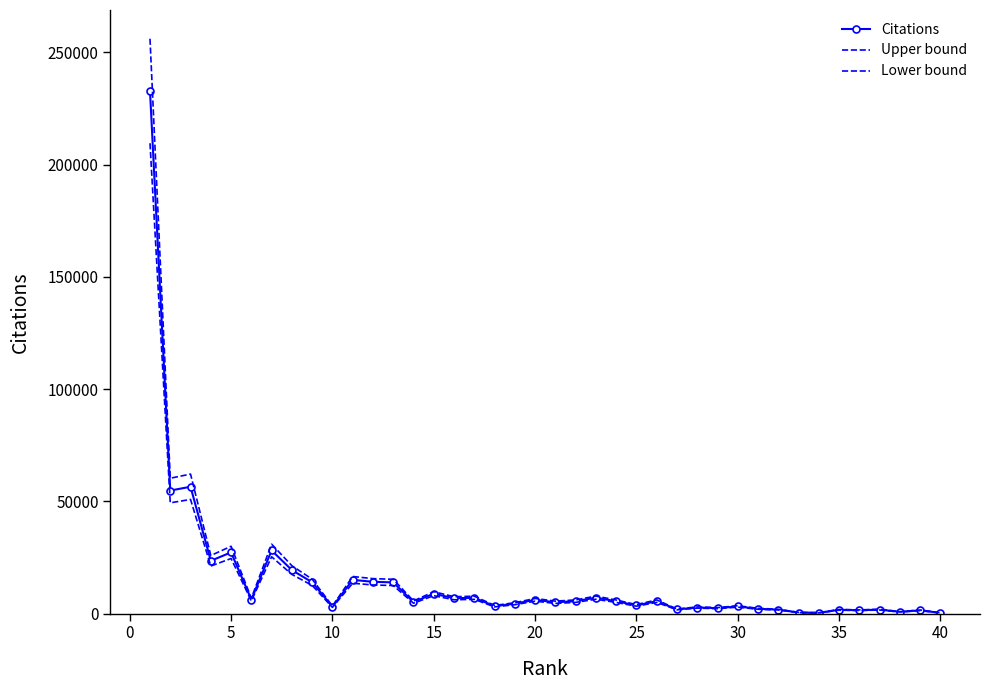

True or false: Upper bound and Lower bound intersect in this chart.

False